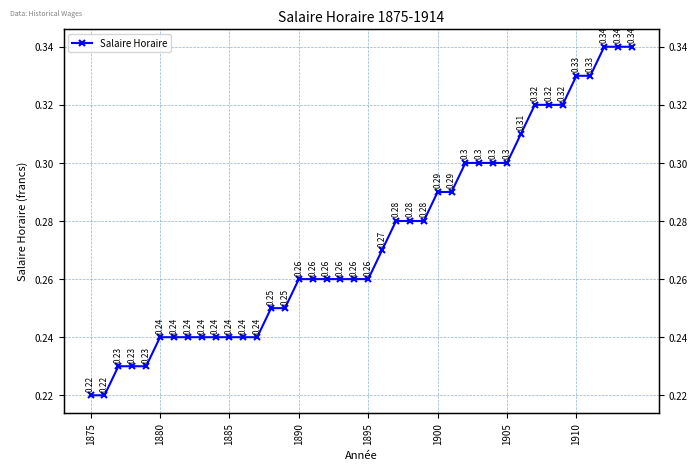

How many data points does each series have?

40